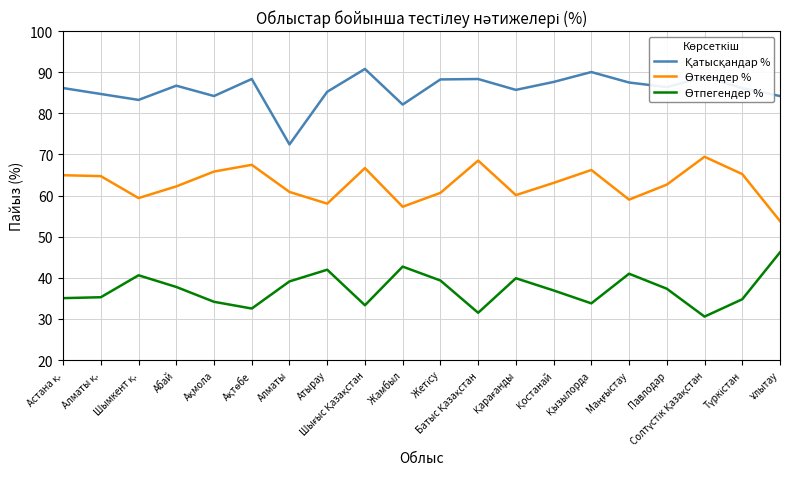

What is the minimum value shown in the chart?

30.6